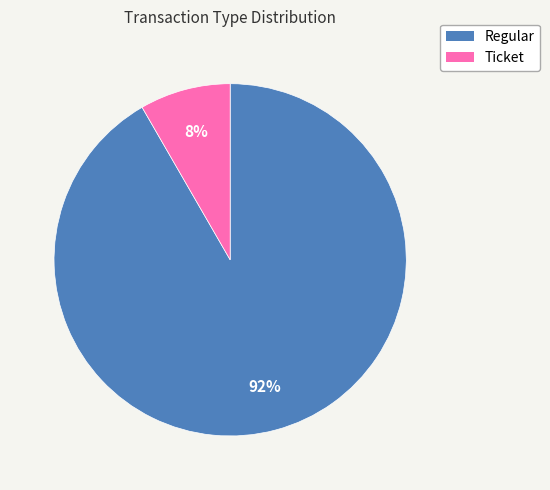

What percentage is the Ticket slice, to the nearest percent?

8%